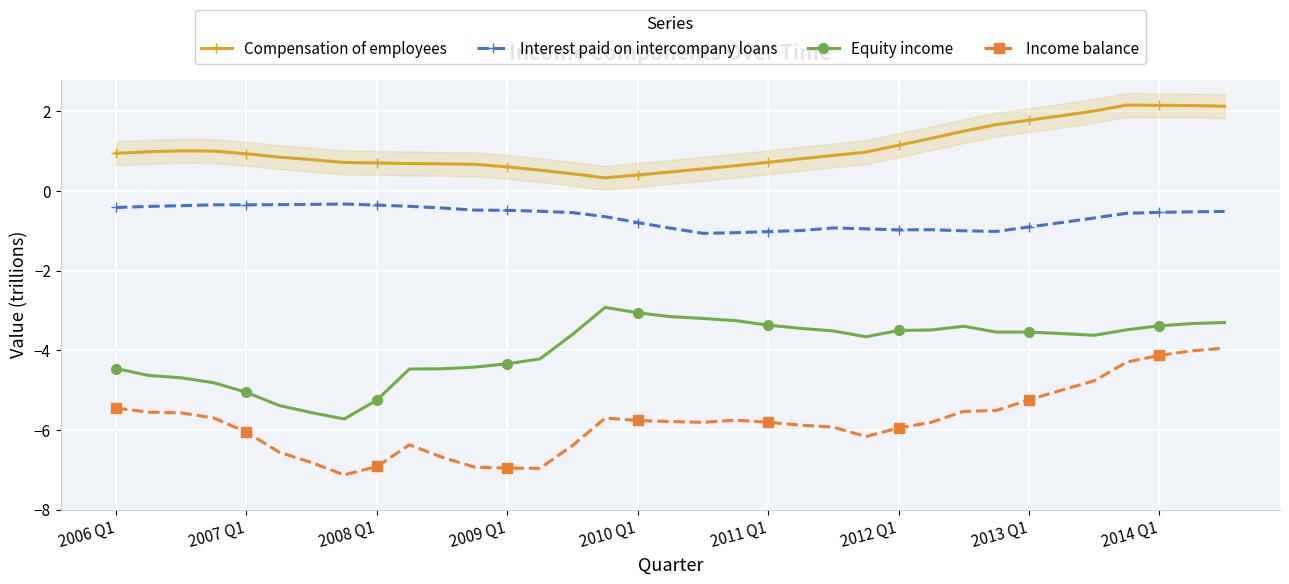

True or false: Interest paid on intercompany loans and Compensation of employees intersect in this chart.

False